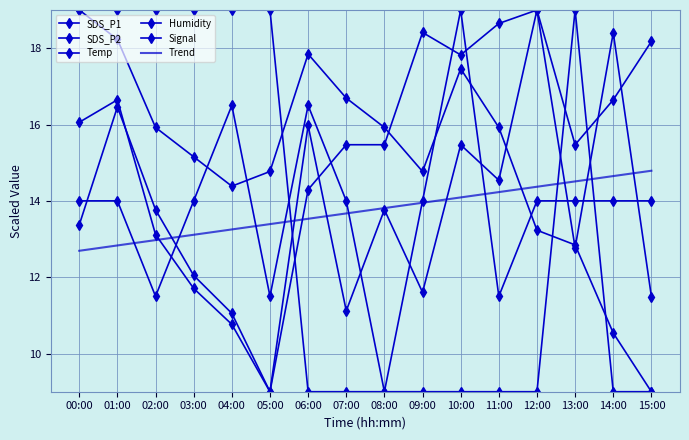

What are all the series names shown in the legend?

SDS_P1, SDS_P2, Temp, Humidity, Signal, Trend